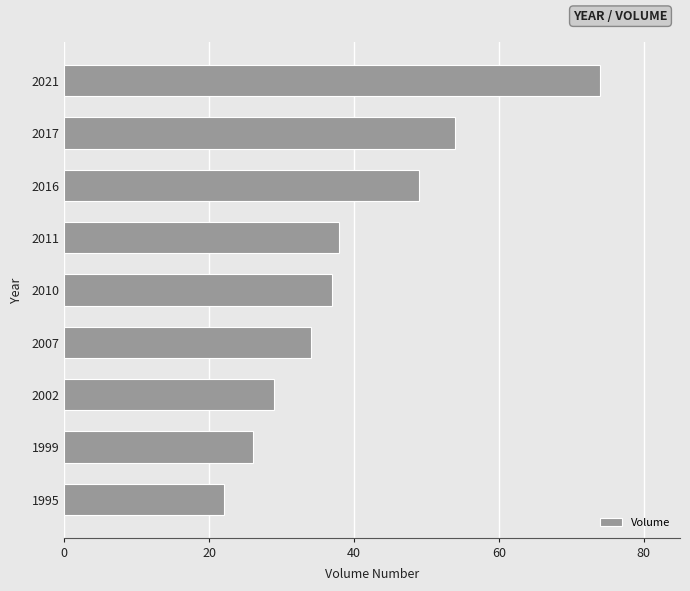

Is it true that the value at 2017 is 54?

True